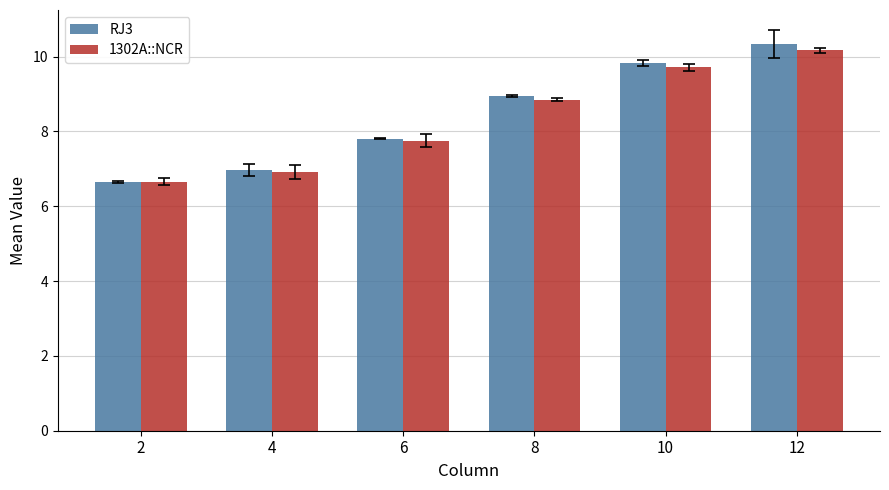

What is the minimum value shown in the chart?

6.7